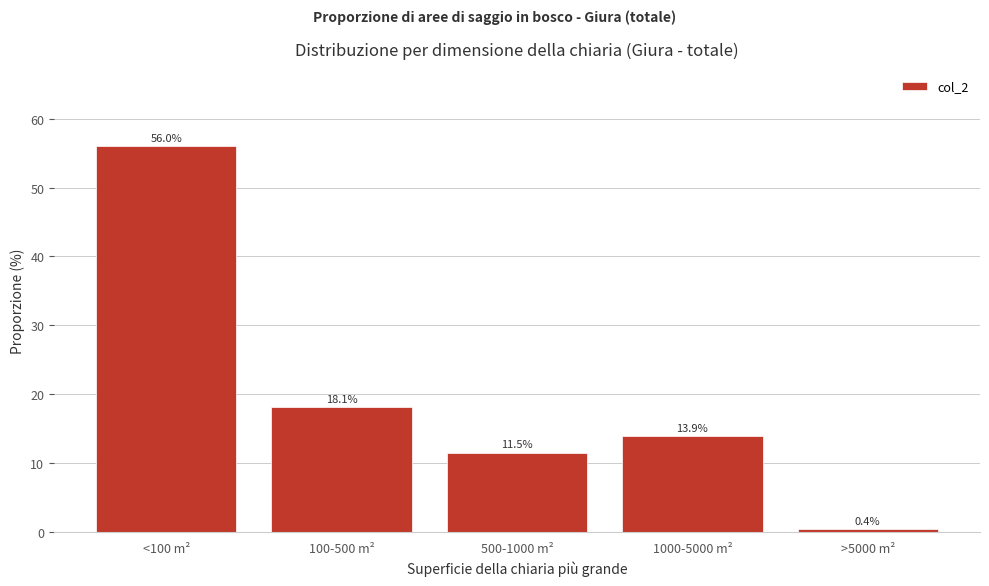

Reading left to right, extract all data points from this chart.

56.0	18.1	11.5	13.9	0.4